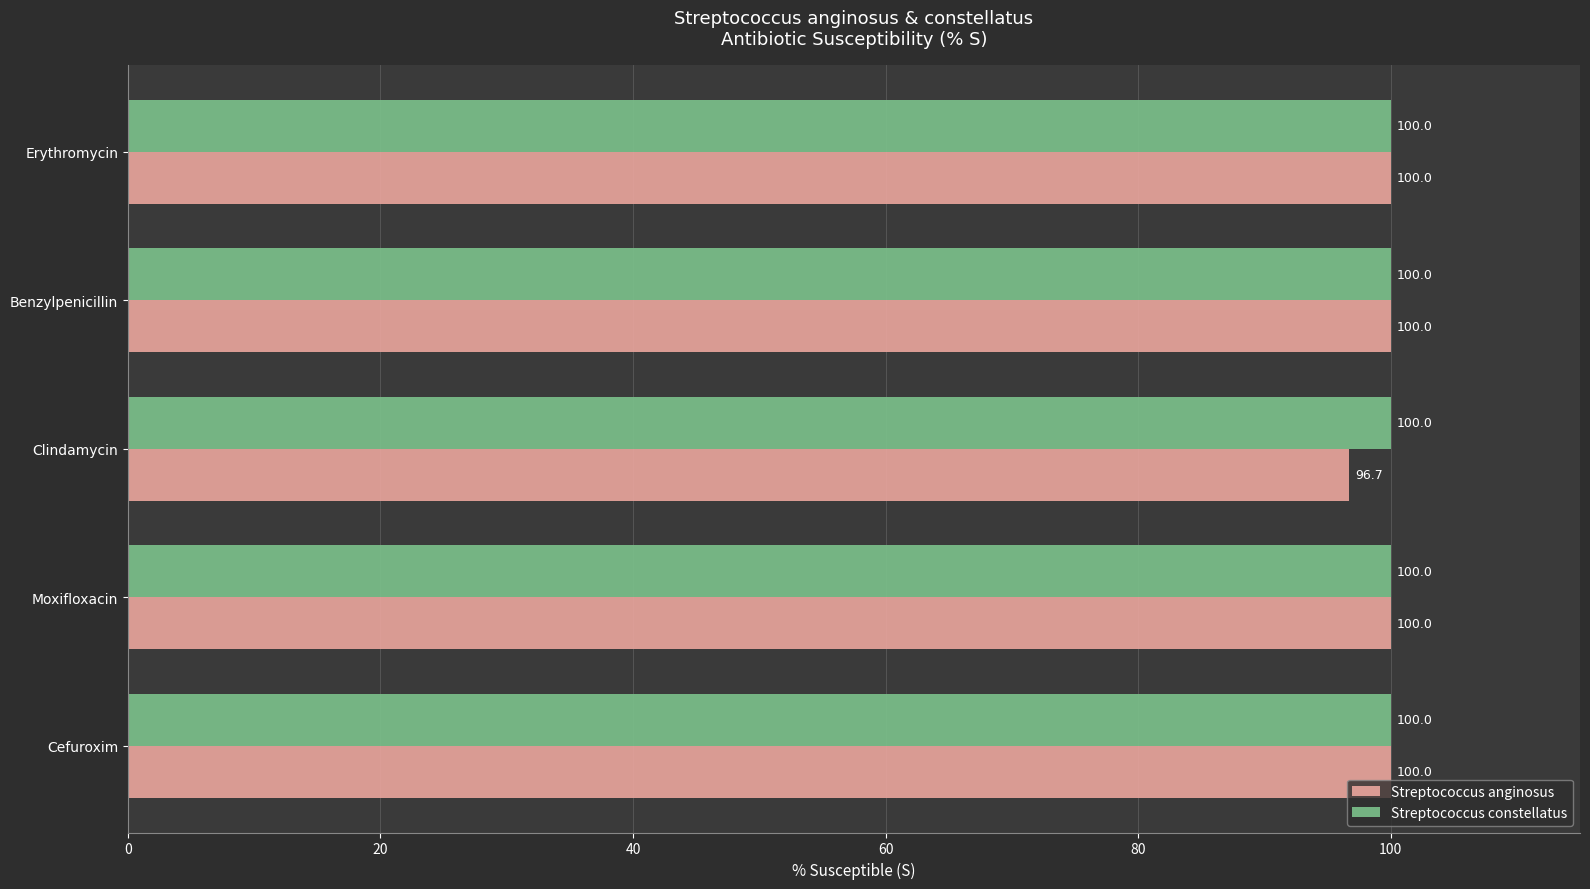

Which series has the largest total across all categories?

Streptococcus constellatus